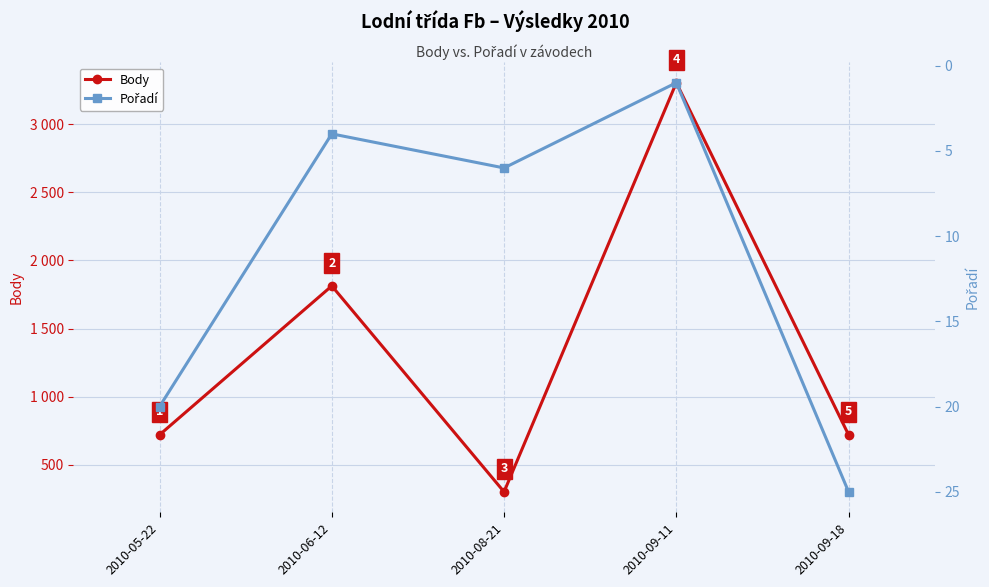

At how many categories does at least one series exceed 369?

4